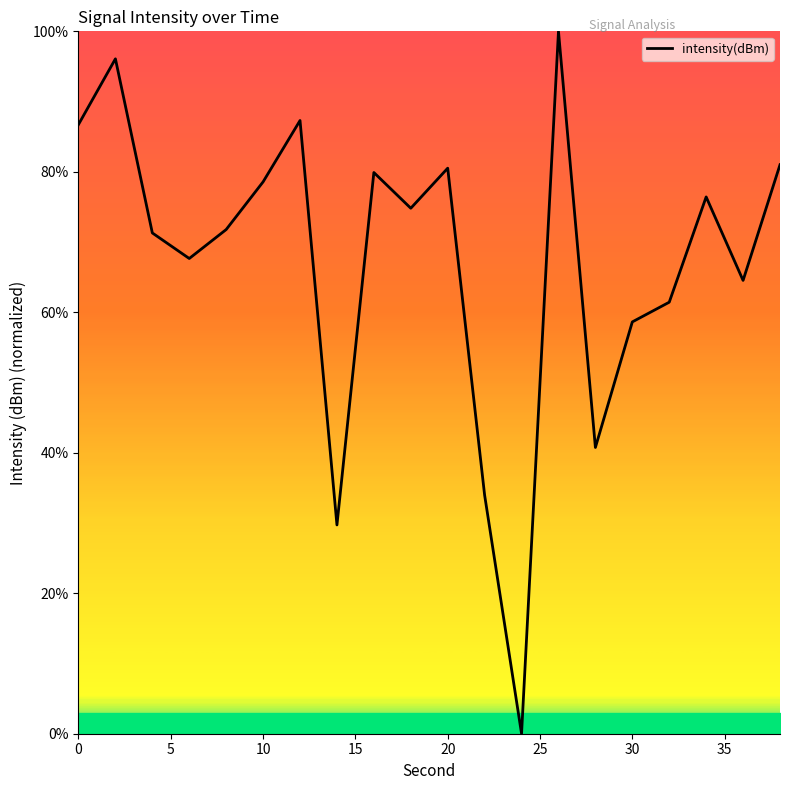

What is the greatest value displayed?

100.0